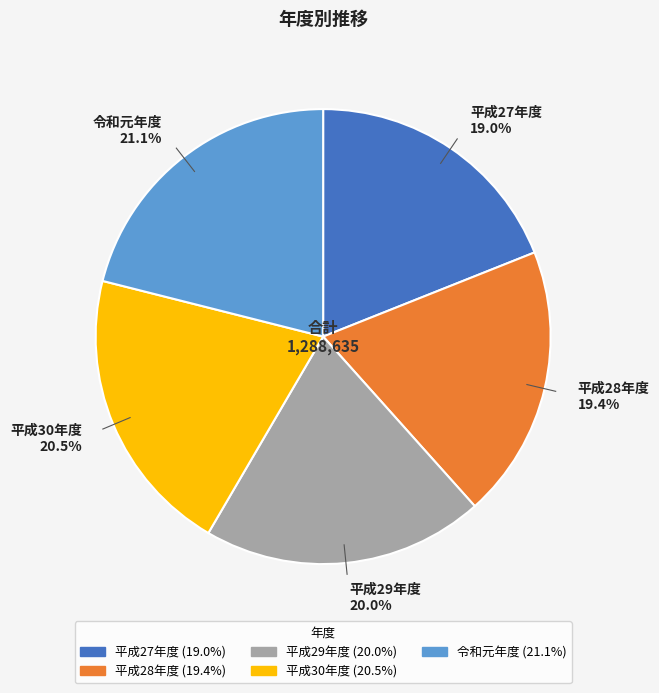

Is it true that 平成30年度 is 34% of the pie?

False